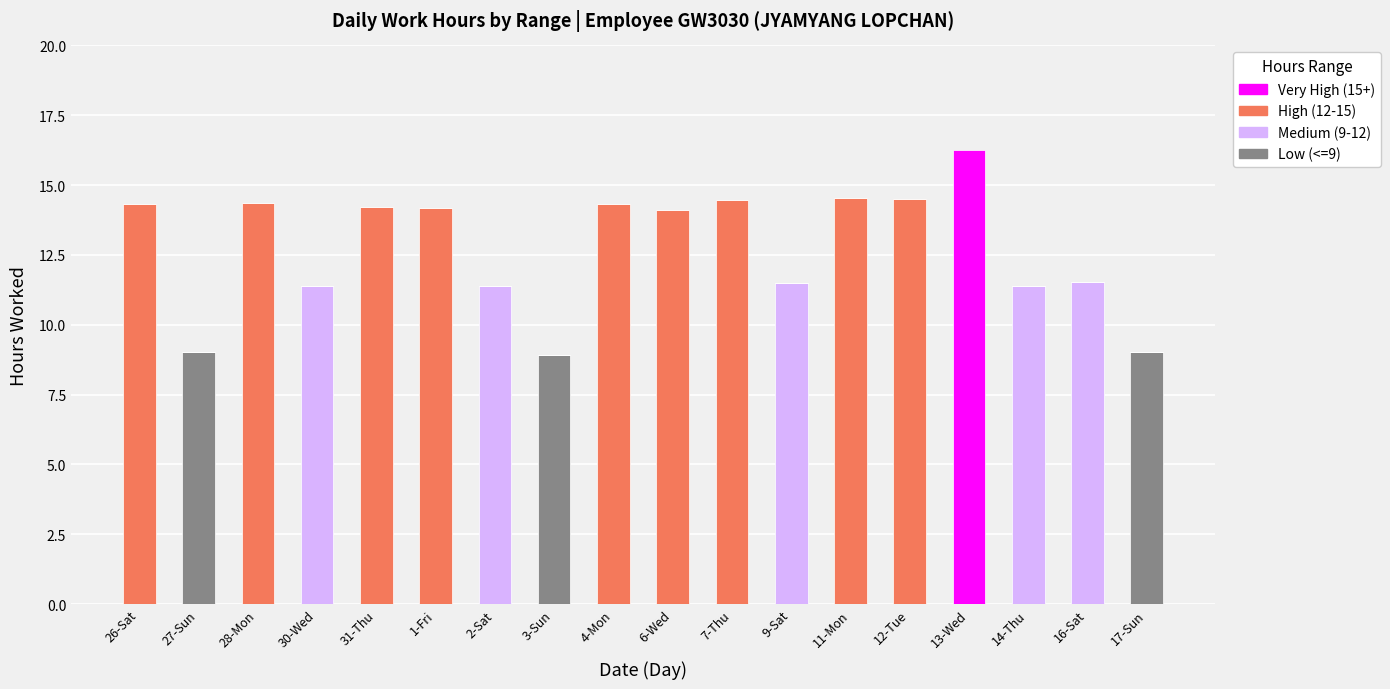

What is the total value across all series at 30-Wed?

11.4